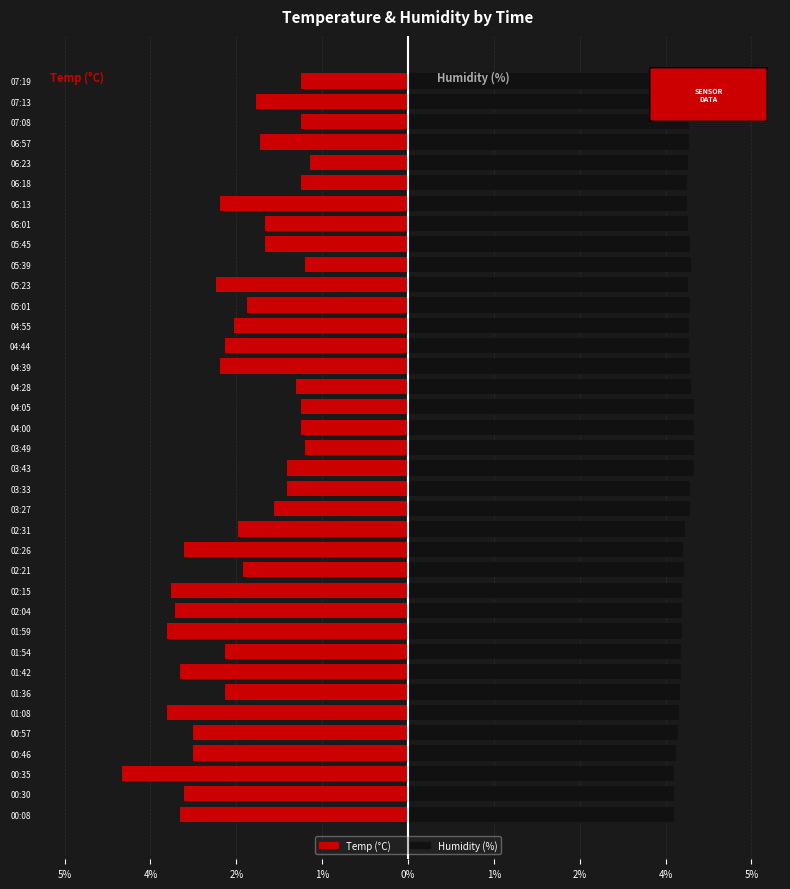

At 04:00, list the series in order from largest to smallest.

Humidity (%), Temp (°C)